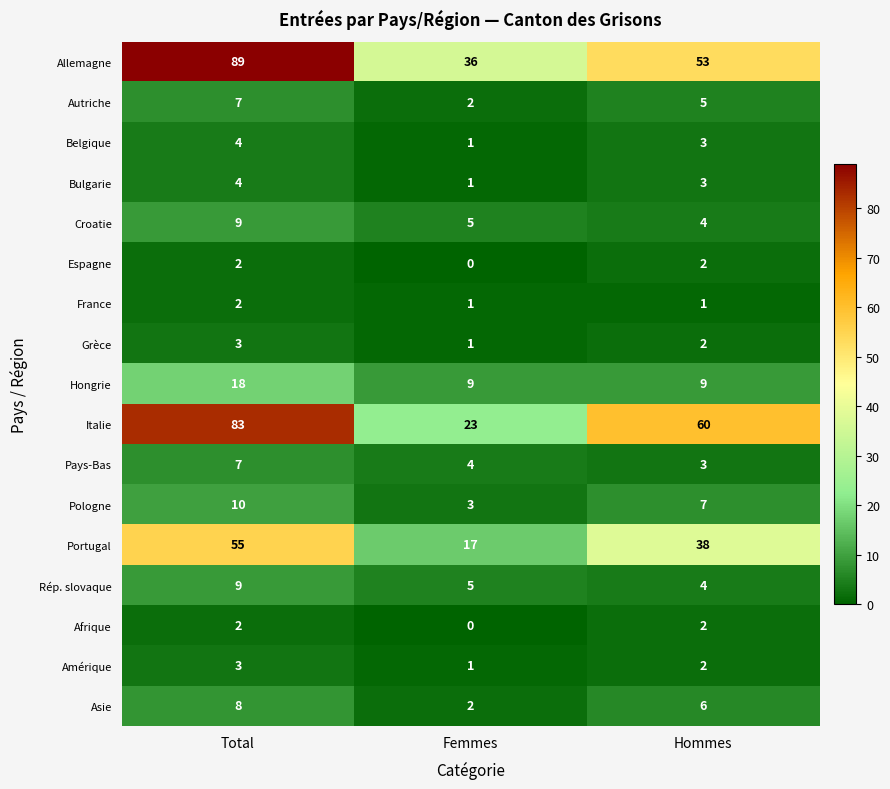

Which series changed the most between Total and Femmes?

Italie